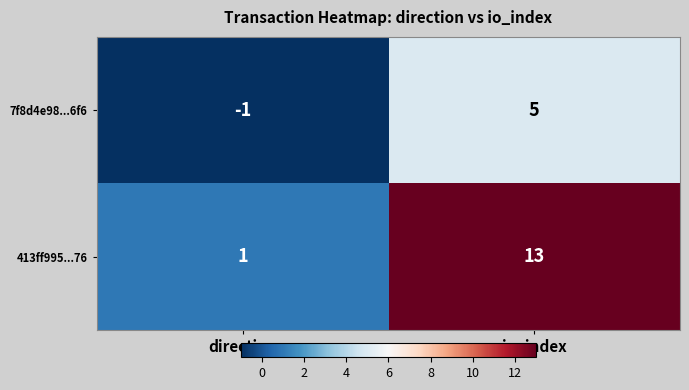

List the series in order of their overall mean, highest first.

413ff995...76, 7f8d4e98...6f6